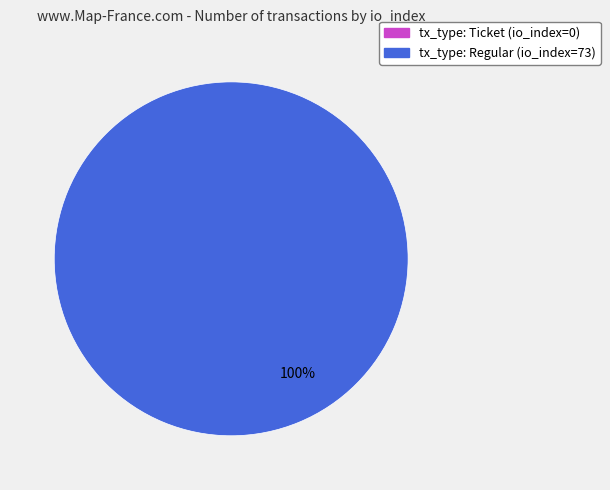

To the nearest percent, what is the average slice percentage?

50%